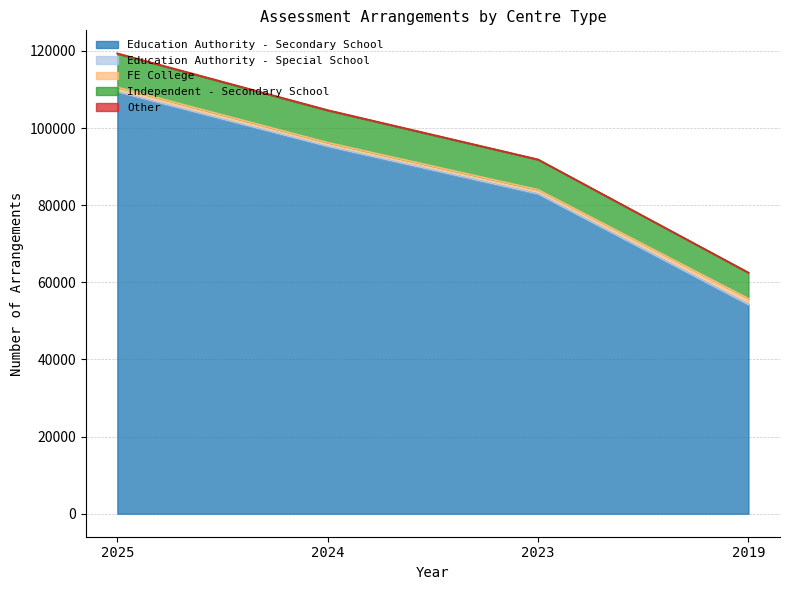

At how many categories does at least one series exceed 83707?

3